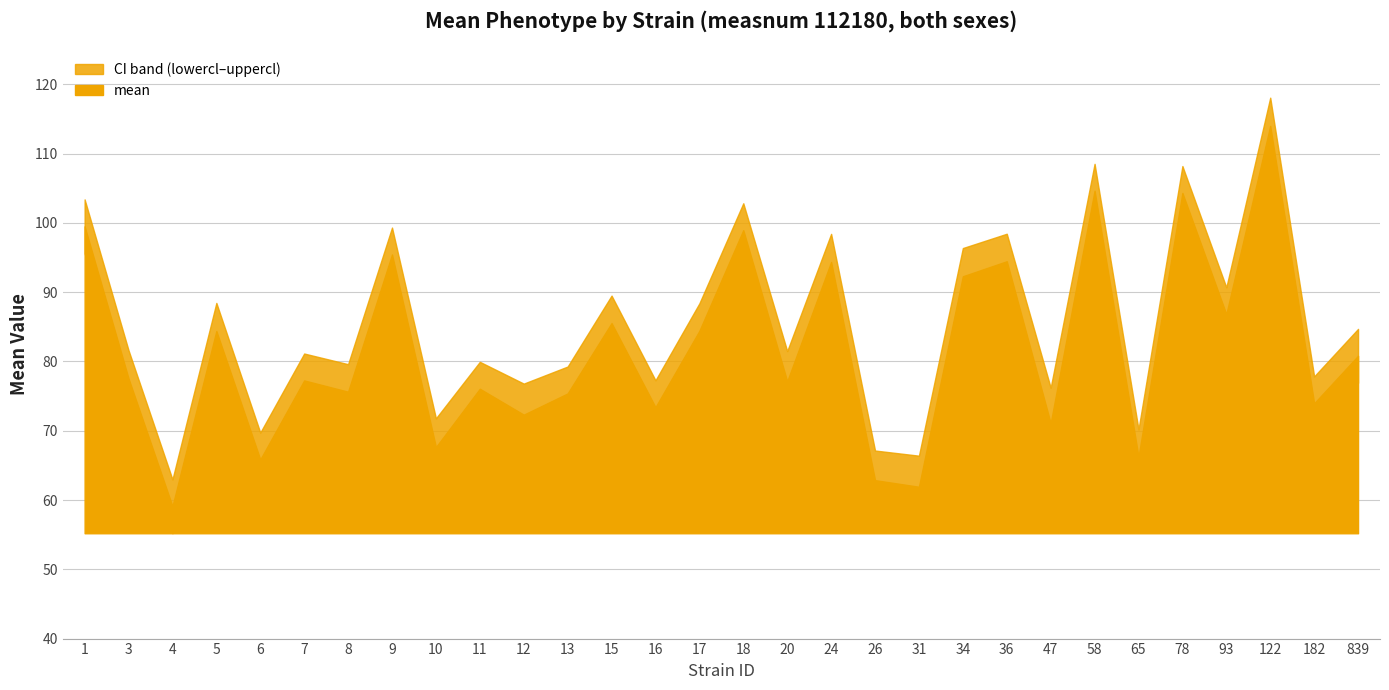

At how many categories does at least one series exceed 86?

13